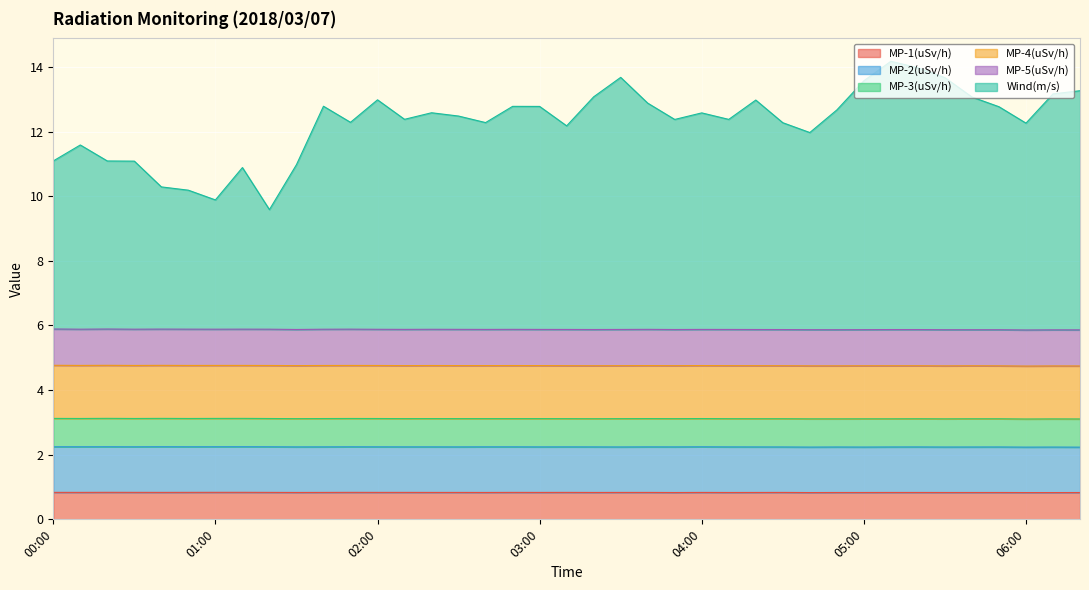

Reading left to right, what are all the values shown in this chart?

MP-1(uSv/h): 0.8	0.8	0.8	0.8	0.8	0.8	0.8	0.8	0.8	0.8	0.8	0.8	0.8	0.8	0.8	0.8	0.8	0.8	0.8	0.8	0.8	0.8	0.8	0.8	0.8	0.8	0.8	0.8	0.8	0.8	0.8	0.8	0.8	0.8	0.8	0.8	0.8	0.8	0.8
MP-2(uSv/h): 1.4	1.4	1.4	1.4	1.4	1.4	1.4	1.4	1.4	1.4	1.4	1.4	1.4	1.4	1.4	1.4	1.4	1.4	1.4	1.4	1.4	1.4	1.4	1.4	1.4	1.4	1.4	1.4	1.4	1.4	1.4	1.4	1.4	1.4	1.4	1.4	1.4	1.4	1.4
MP-3(uSv/h): 0.9	0.9	0.9	0.9	0.9	0.9	0.9	0.9	0.9	0.9	0.9	0.9	0.9	0.9	0.9	0.9	0.9	0.9	0.9	0.9	0.9	0.9	0.9	0.9	0.9	0.9	0.9	0.9	0.9	0.9	0.9	0.9	0.9	0.9	0.9	0.9	0.9	0.9	0.9
MP-4(uSv/h): 1.6	1.6	1.6	1.6	1.6	1.6	1.6	1.6	1.6	1.6	1.6	1.6	1.6	1.6	1.6	1.6	1.6	1.6	1.6	1.6	1.6	1.6	1.6	1.6	1.6	1.6	1.6	1.6	1.6	1.6	1.6	1.6	1.6	1.6	1.6	1.6	1.6	1.6	1.6
MP-5(uSv/h): 1.1	1.1	1.1	1.1	1.1	1.1	1.1	1.1	1.1	1.1	1.1	1.1	1.1	1.1	1.1	1.1	1.1	1.1	1.1	1.1	1.1	1.1	1.1	1.1	1.1	1.1	1.1	1.1	1.1	1.1	1.1	1.1	1.1	1.1	1.1	1.1	1.1	1.1	1.1
Wind(m/s): 5.2	5.7	5.2	5.2	4.4	4.3	4.0	5.0	3.7	5.1	6.9	6.4	7.1	6.5	6.7	6.6	6.4	6.9	6.9	6.3	7.2	7.8	7.0	6.5	6.7	6.5	7.1	6.4	6.1	6.8	7.7	8.3	8.1	7.8	7.2	6.9	6.4	7.3	7.4